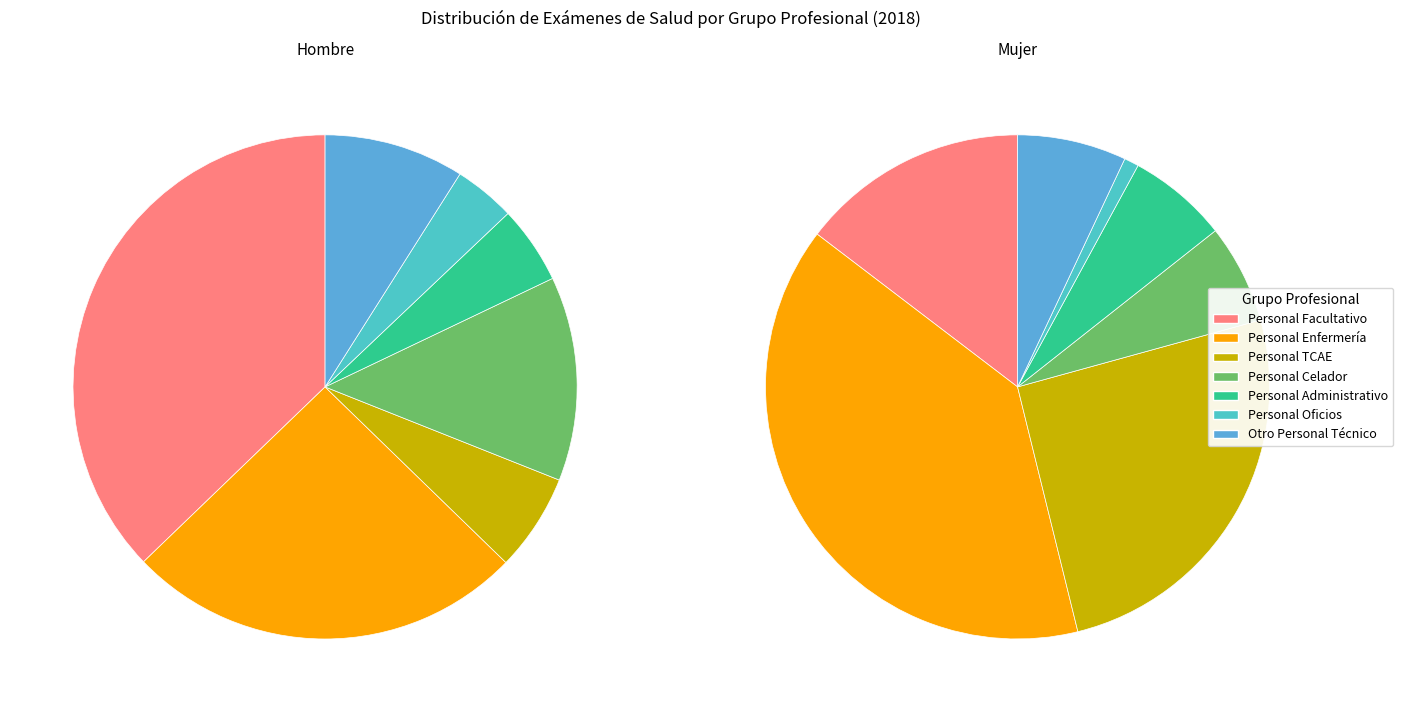

To the nearest percent, what is the difference between the largest and smallest slice percentages?

38%